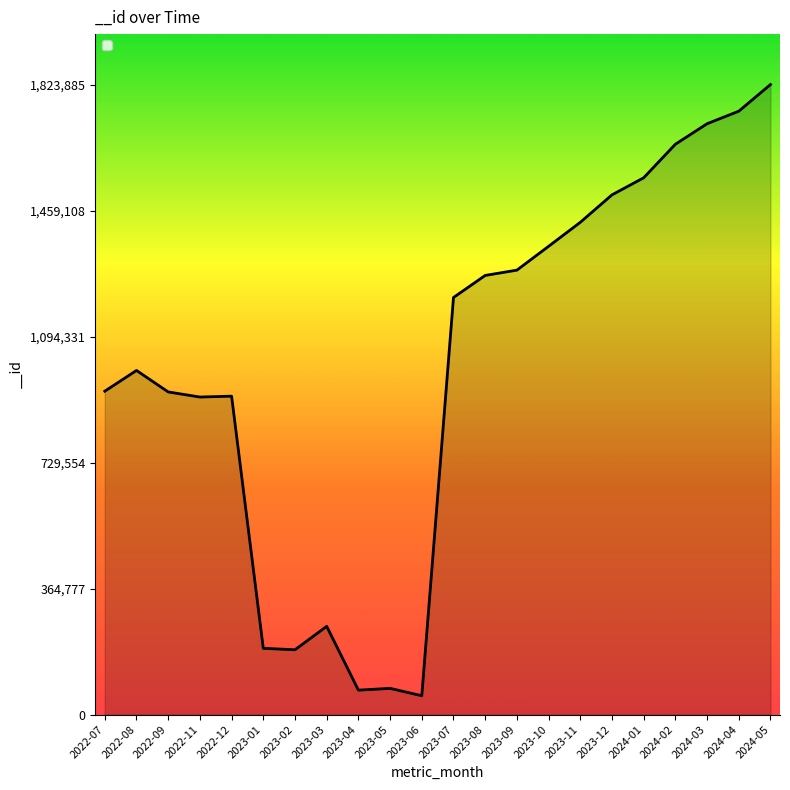

Which has a higher value, 2023-03 or 2023-07?

2023-07